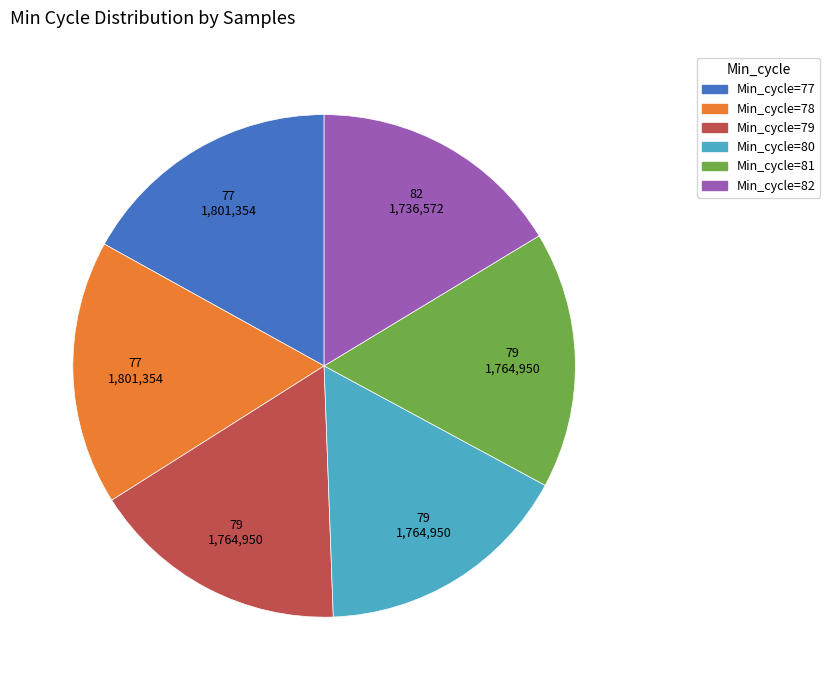

Is there any slice that represents more than half of the pie?

No